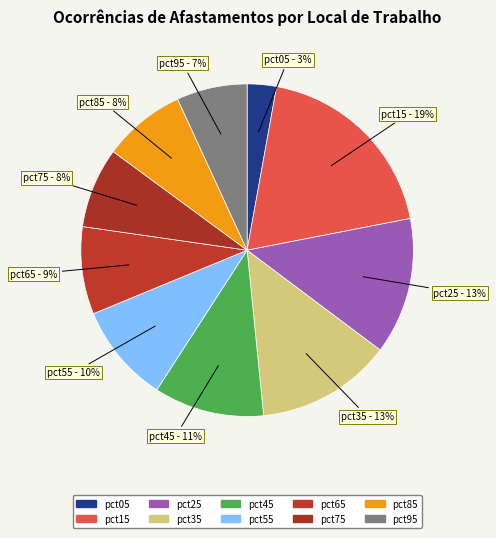

Count the number of slices in the pie.

10